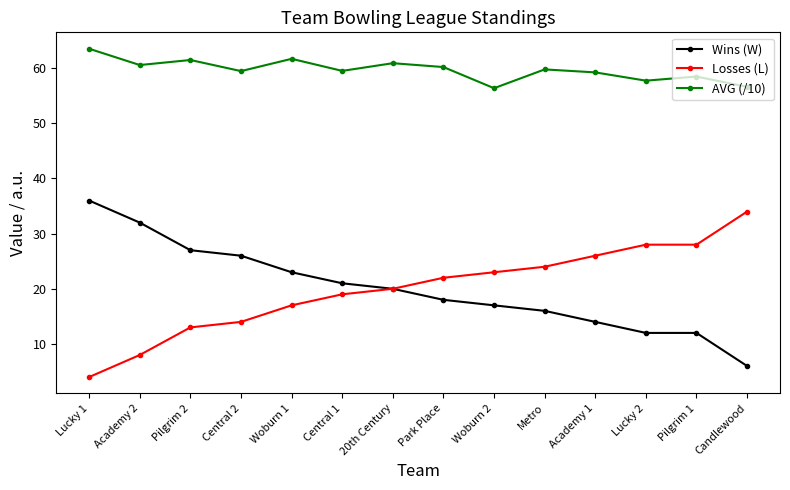

At which label is Wins (W) closest to 21?

Central 1